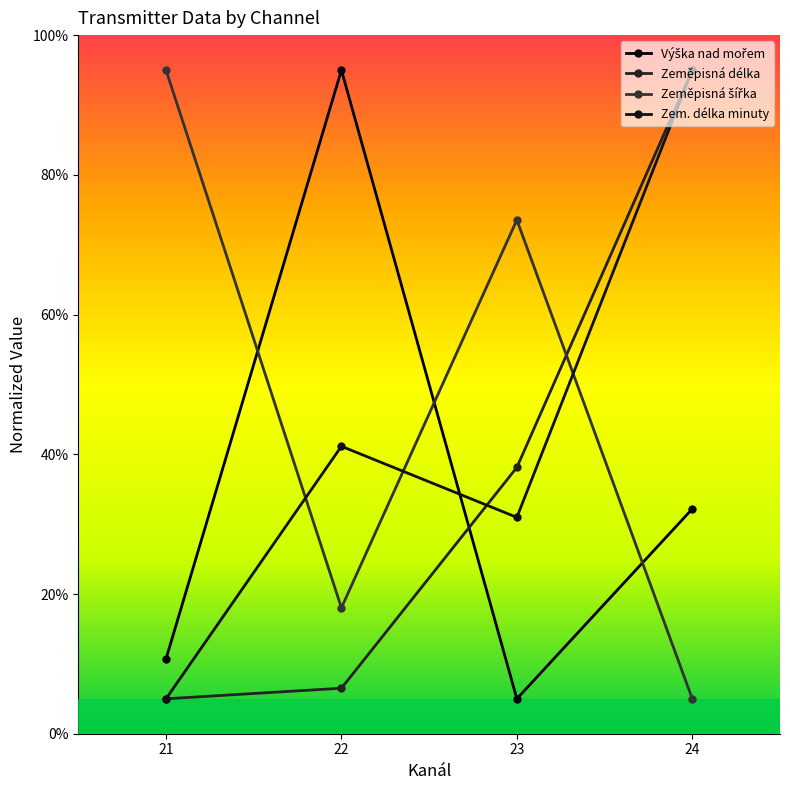

Is this an area chart (filled region under the line)?

No